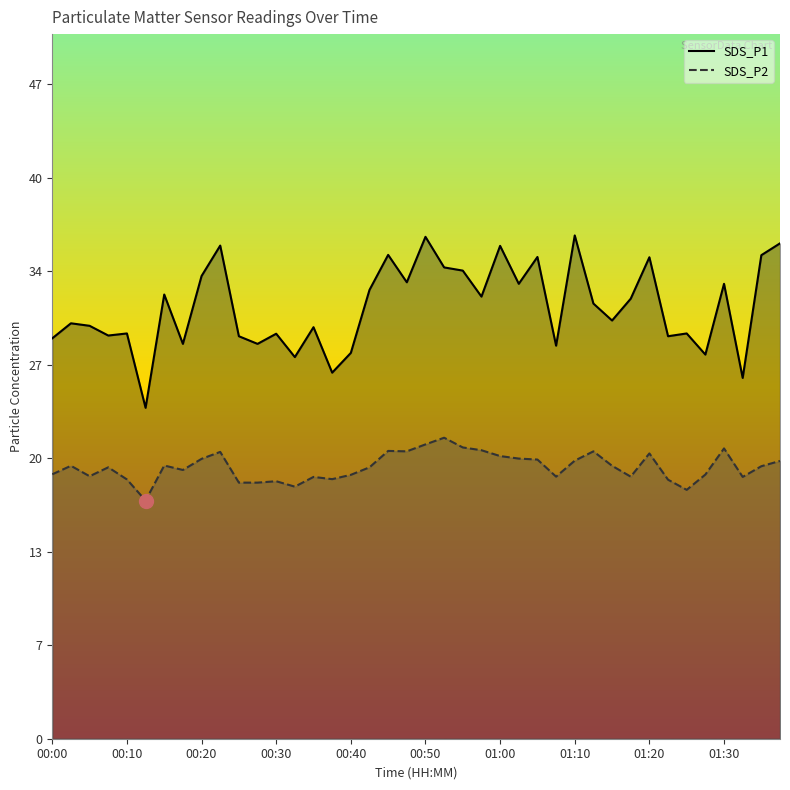

What is the spread (max minus min) of values at 01:33?

7.1